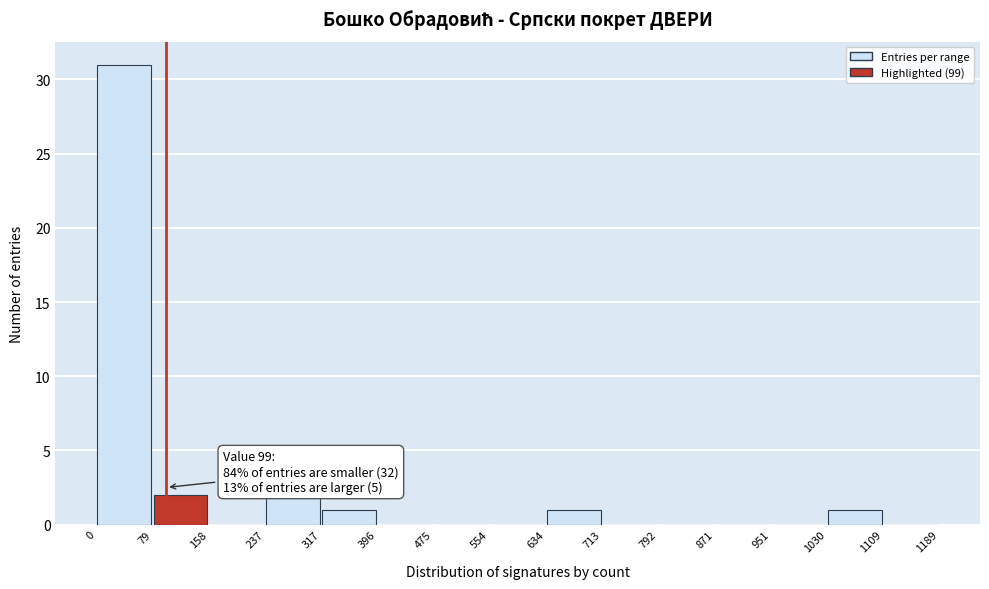

Over which range of the x-axis is the bar tallest?

0 to 79